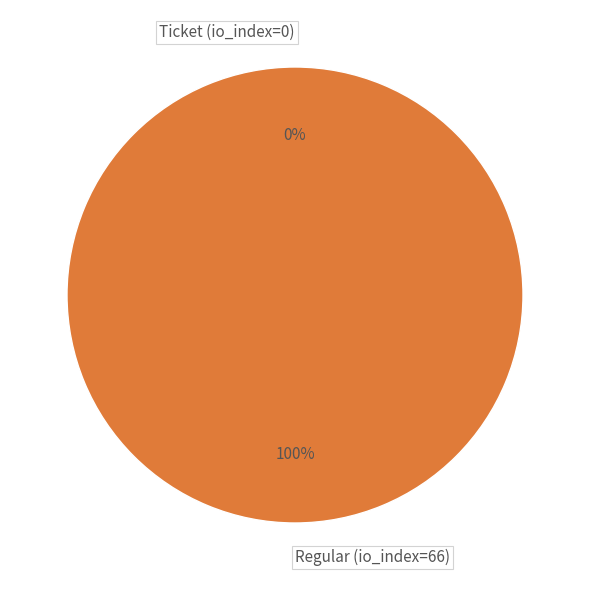

To the nearest percent, what is the average slice percentage?

50%